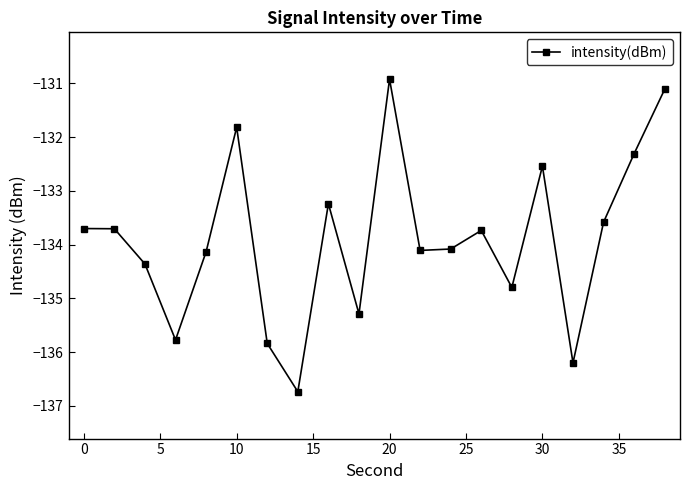

What is the value of the 19th point from the left?

-132.3